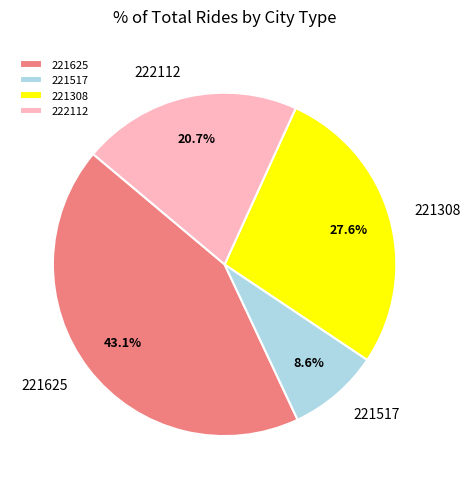

Rank the categories by value from lowest to highest.

221517, 222112, 221308, 221625